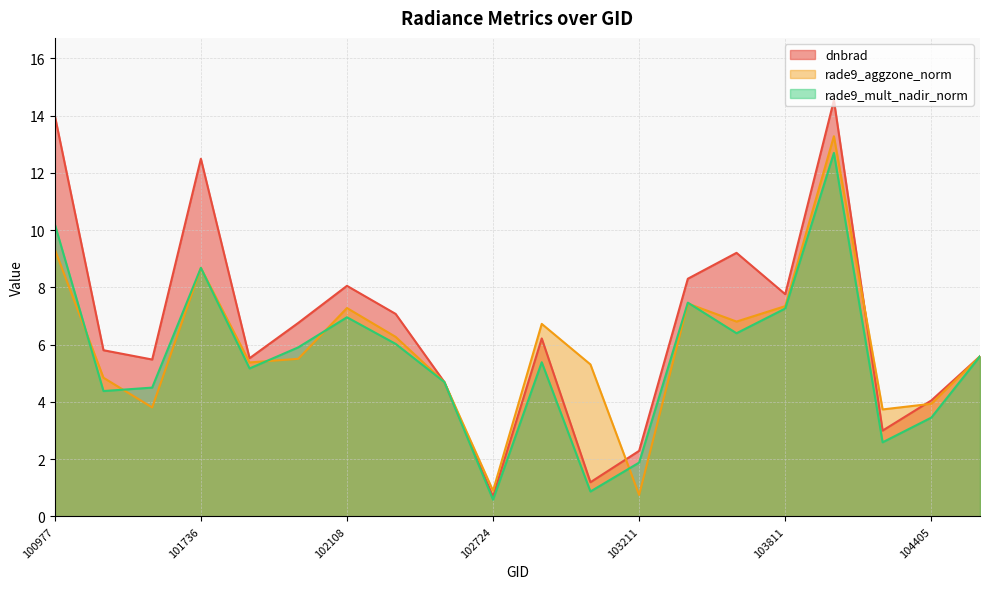

At which category does the chart reach its peak across all series?

103928